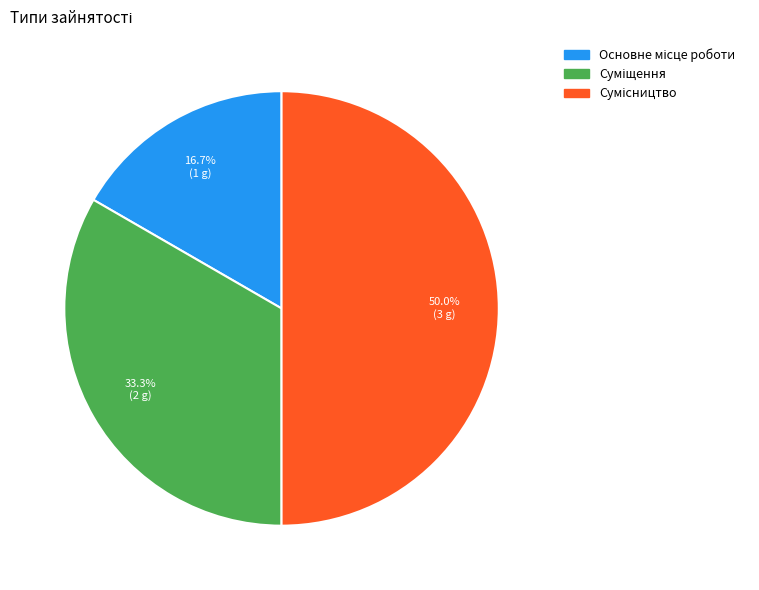

Is there any slice that represents more than half of the pie?

No